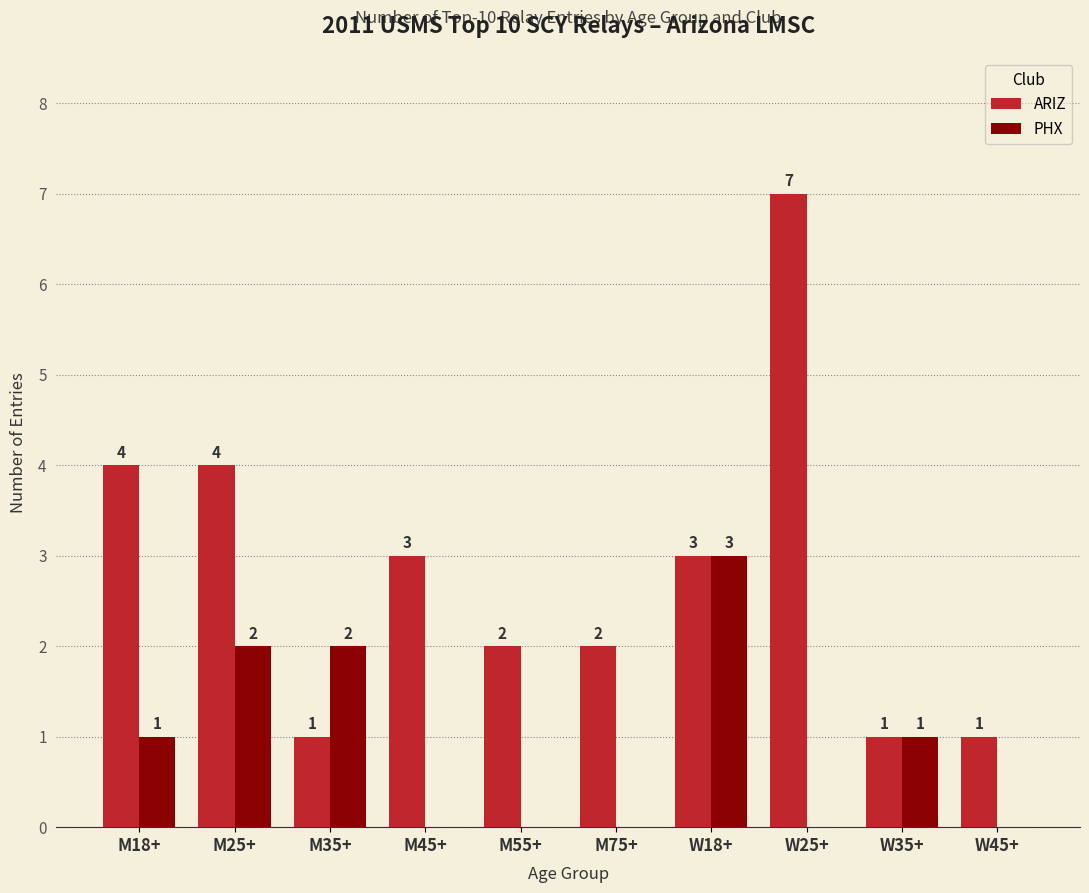

What is the sum of all ARIZ values?

28